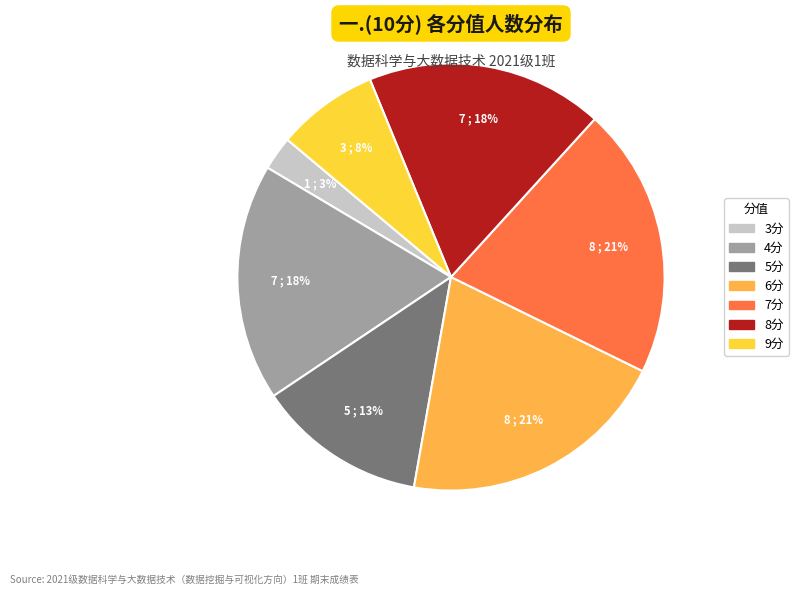

To the nearest percent, what is the difference between the largest and smallest slice percentages?

18%